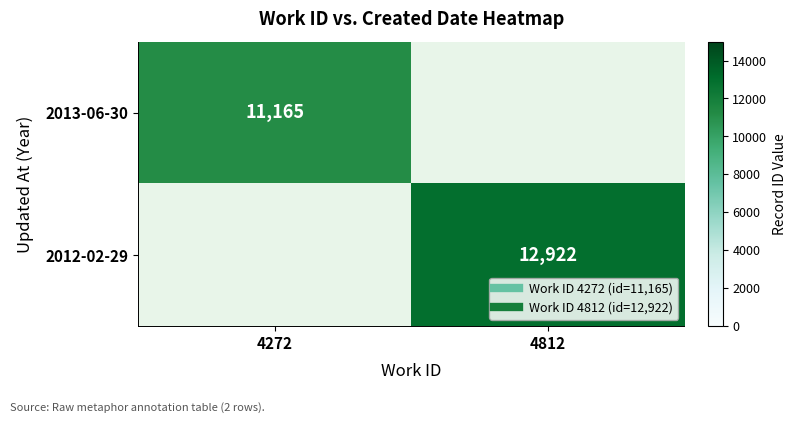

What is the minimum value shown in the chart?

11165.0